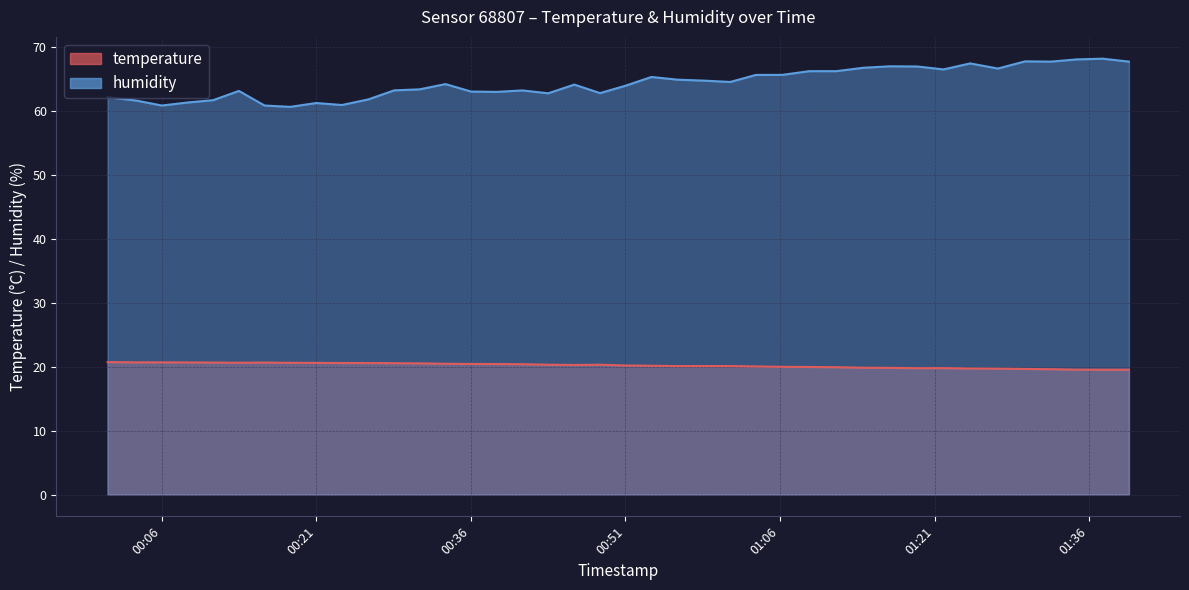

How many lines are shown in the chart?

2